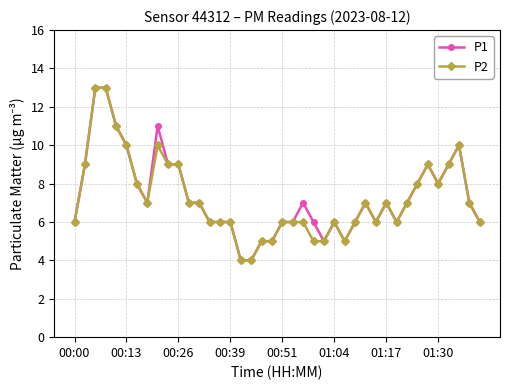

True or false: P1 has more than 2 interior local peaks.

True